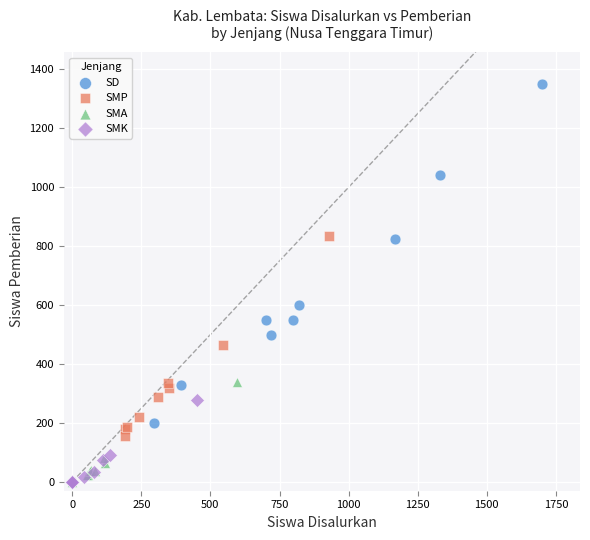

Which series reaches the maximum Y coordinate?

SD